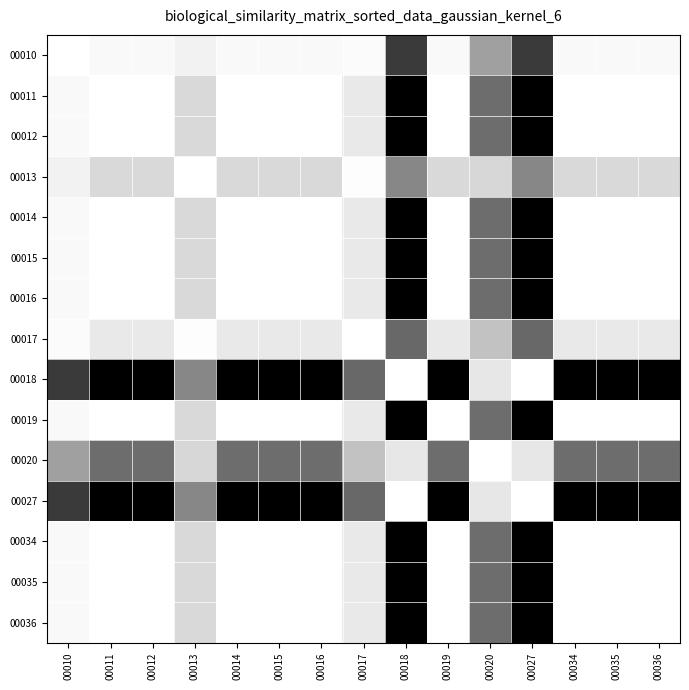

Between 00016 and 00020, which series saw the biggest shift?

00018